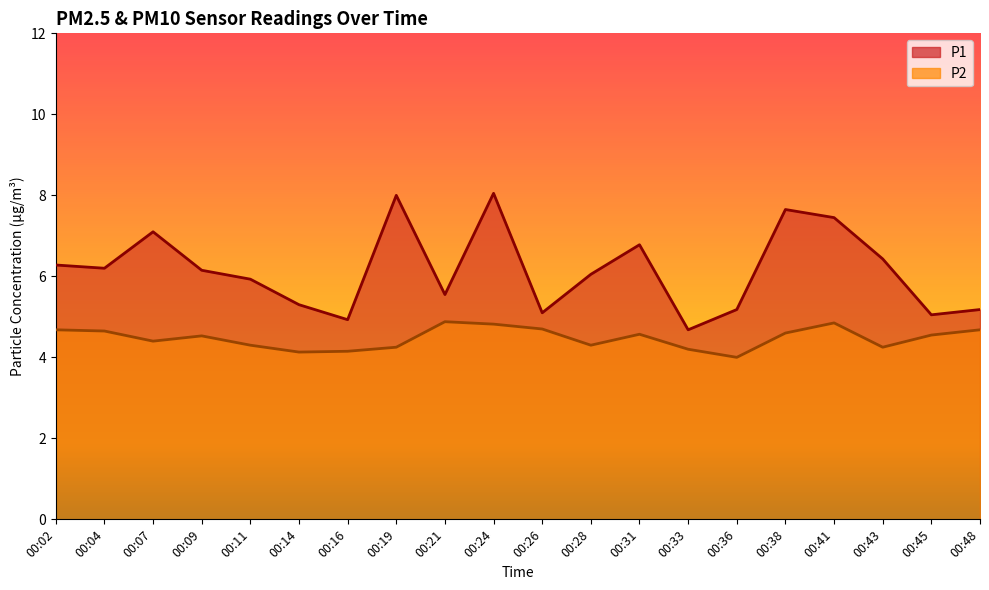

What is the spread (max minus min) of values at 00:21?

0.7